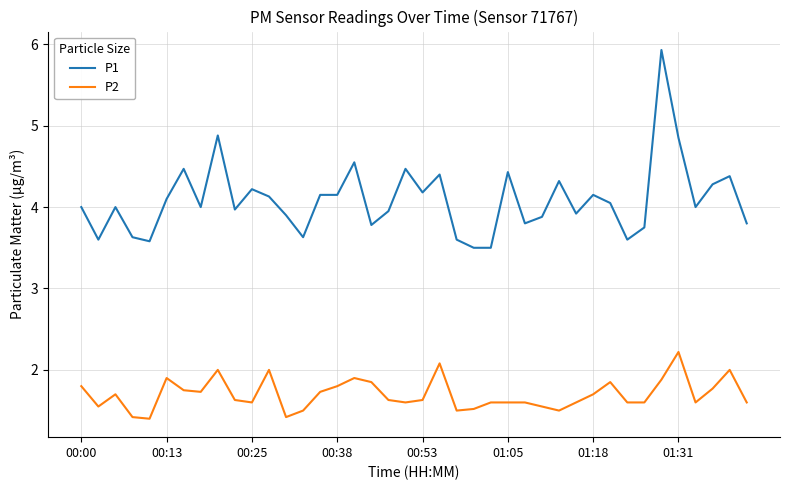

True or false: P2 and P1 cross at least once.

False